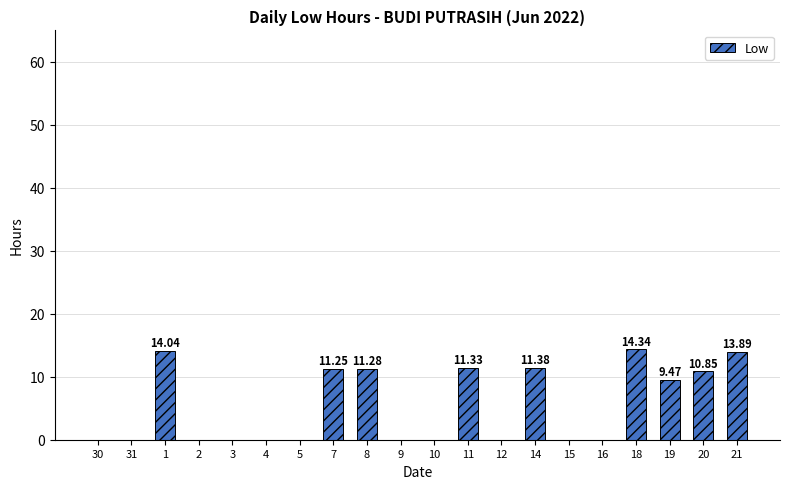

What is the sum of the values at 11 and 3?

11.3